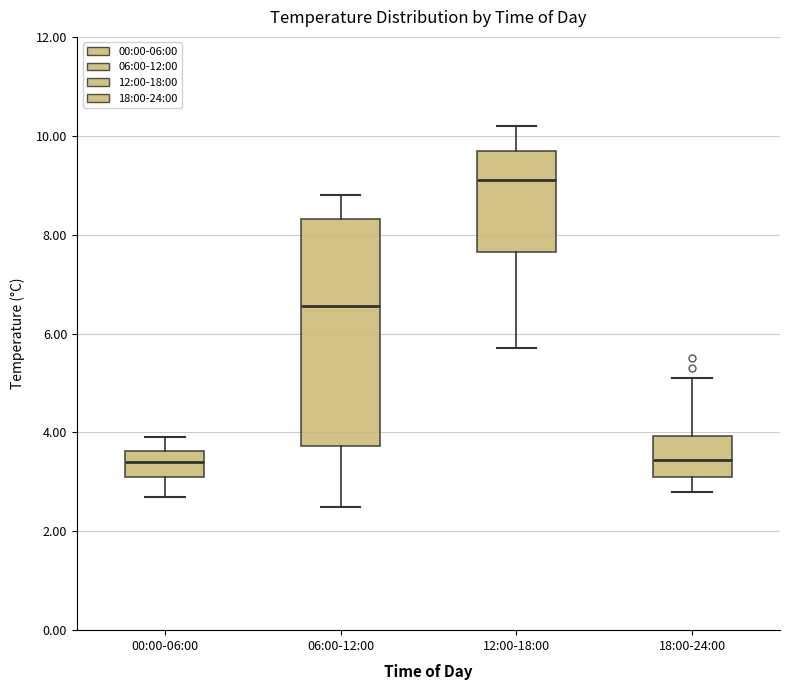

Which box is the tallest, from its lower edge to its upper edge?

06:00-12:00